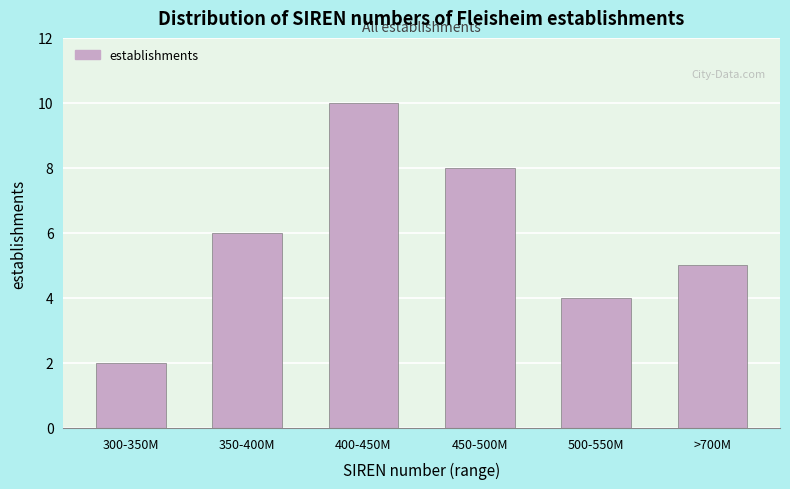

Reading right to left, transcribe all the data shown in this chart.

>700M=5	500-550M=4	450-500M=8	400-450M=10	350-400M=6	300-350M=2